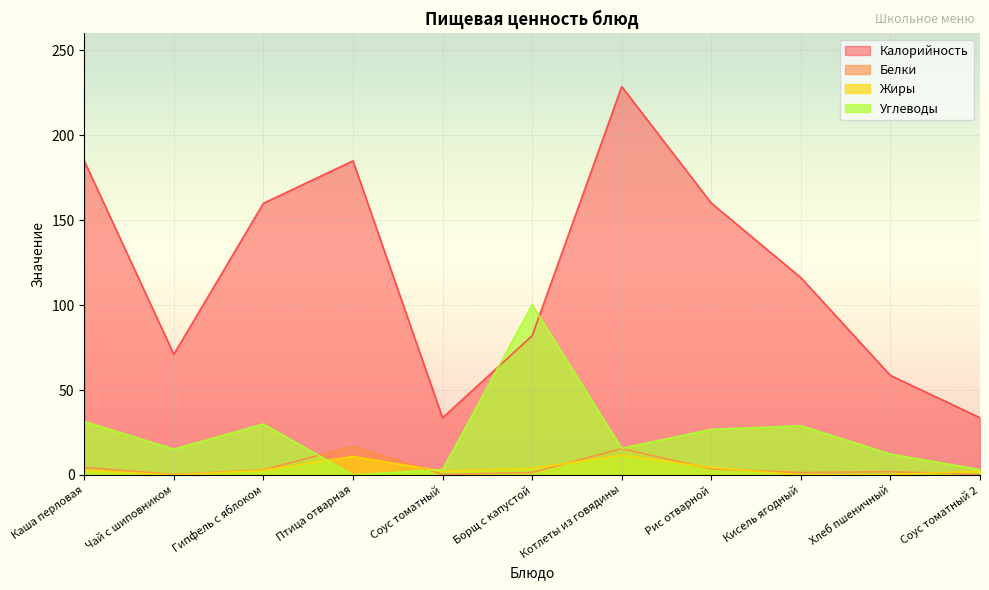

Which series has the largest total across all categories?

Калорийность